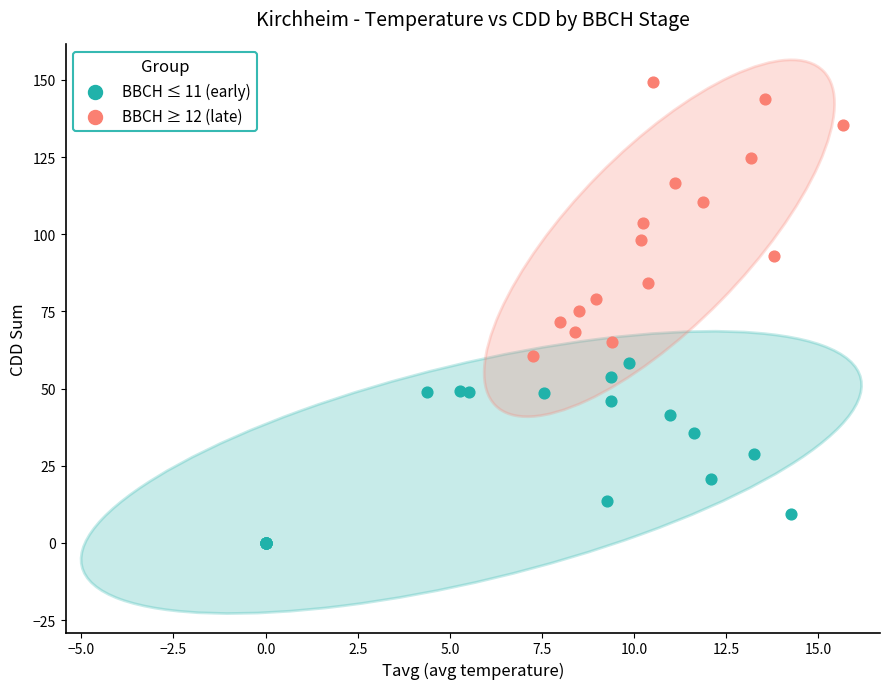

Which series has the largest Y range (max minus min)?

BBCH ≥ 12 (late)